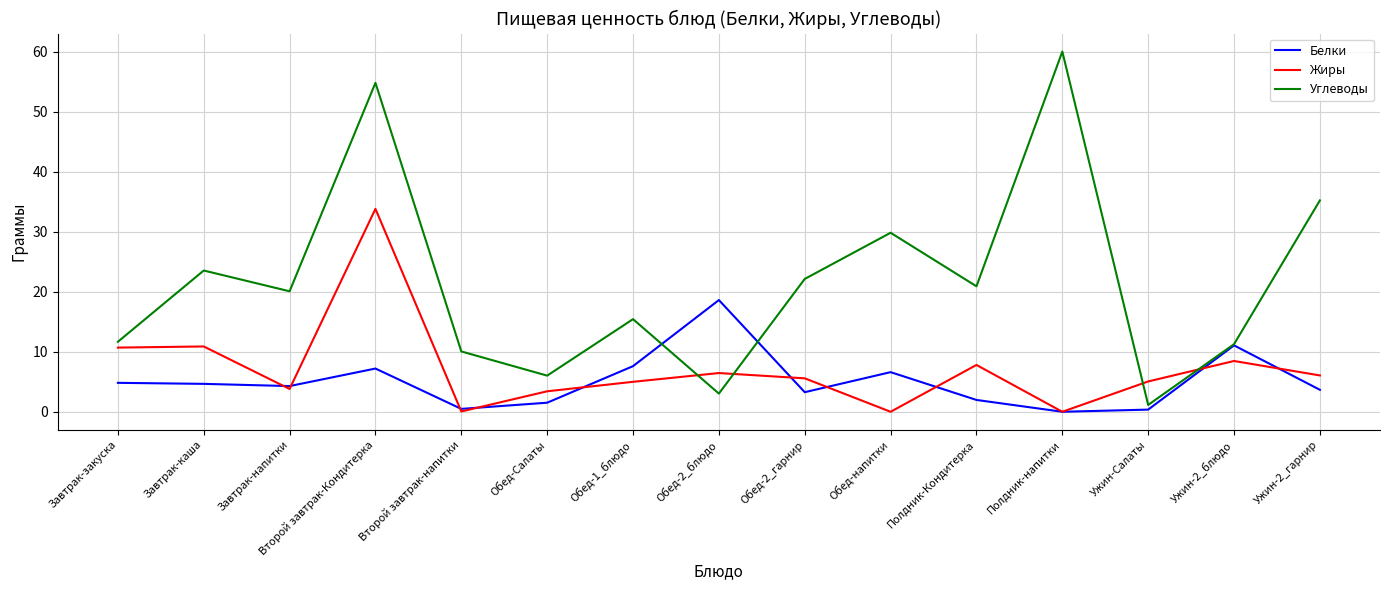

What position from the right is Ужин-2_блюдо?

2